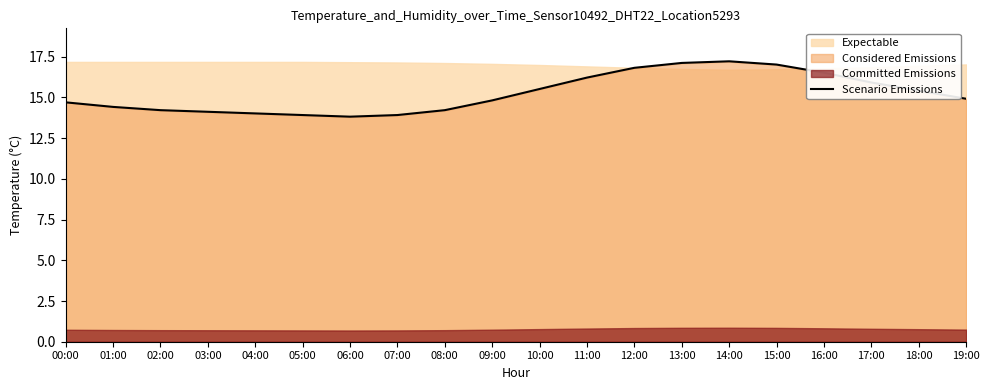

Where is the first local minimum?

06:00